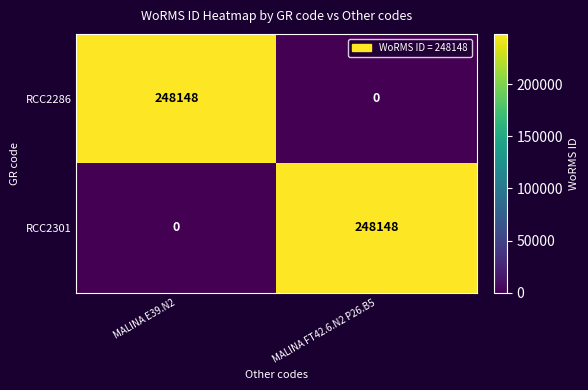

The RCC2301 series shows 0 at MALINA E39.N2. True or false?

True